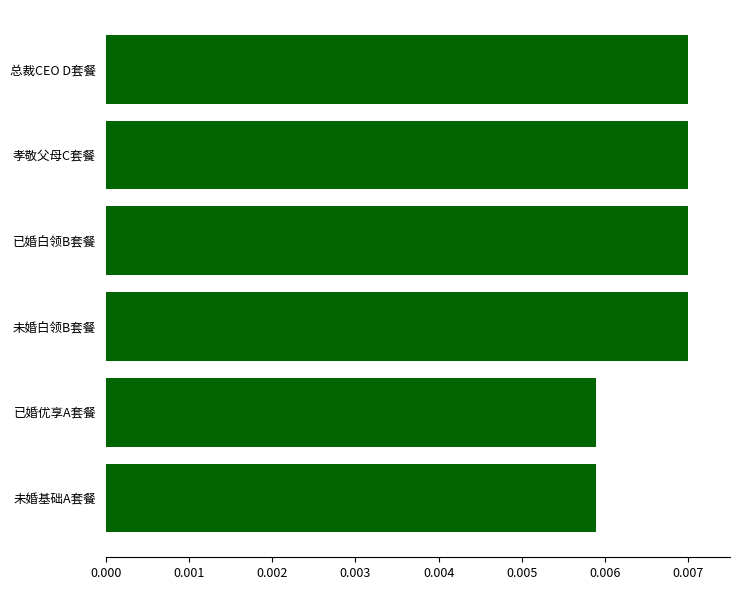

Count the values in the range 0 to 1.

6